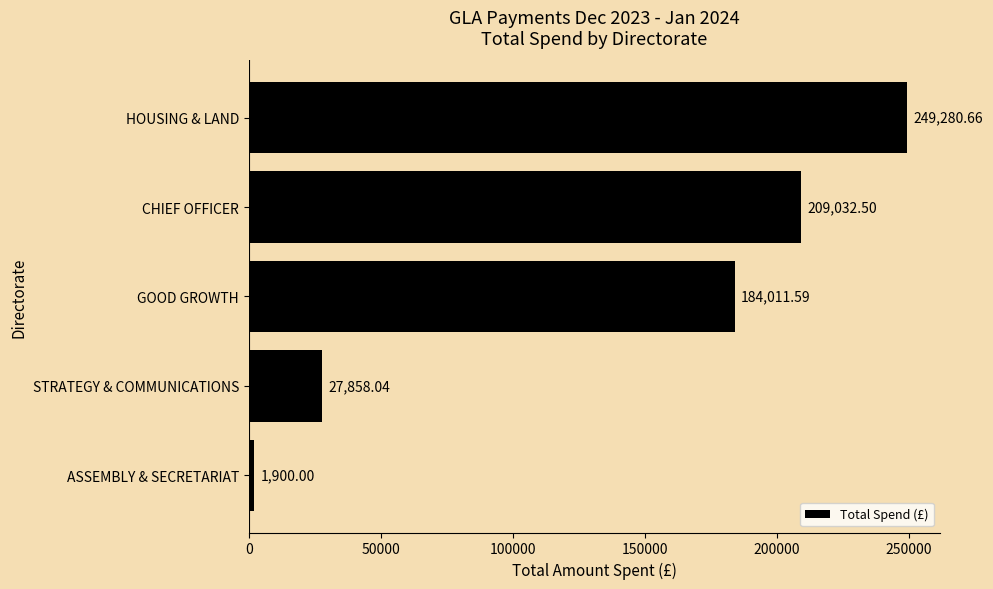

At which label is the value closest to 125590?

GOOD GROWTH